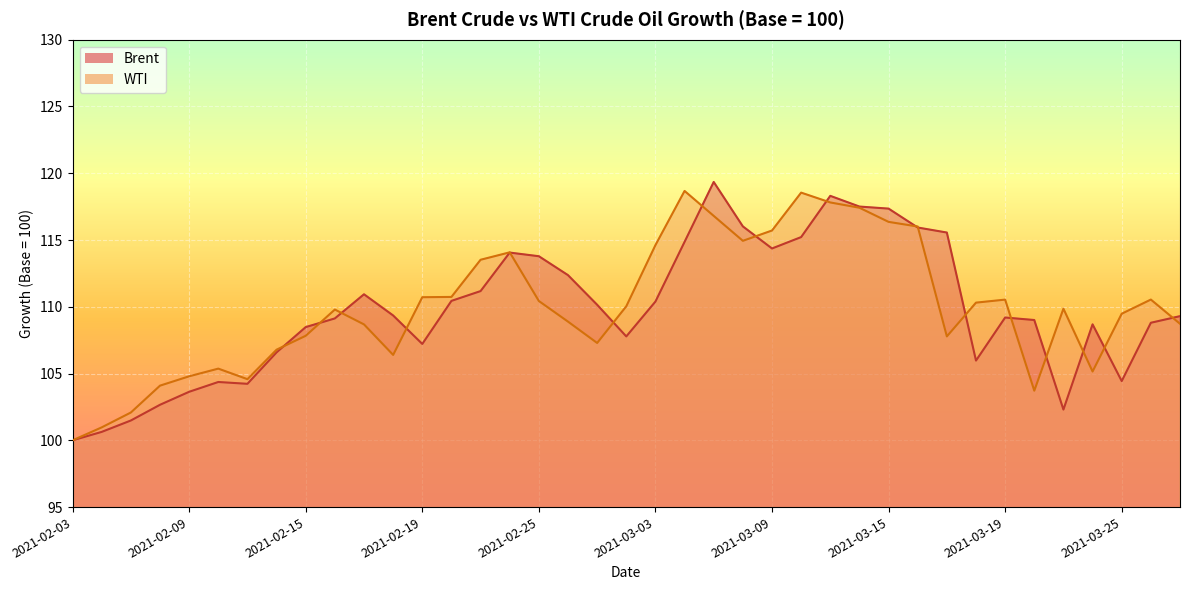

After their last crossing, which series has the higher values: Brent or WTI?

Brent